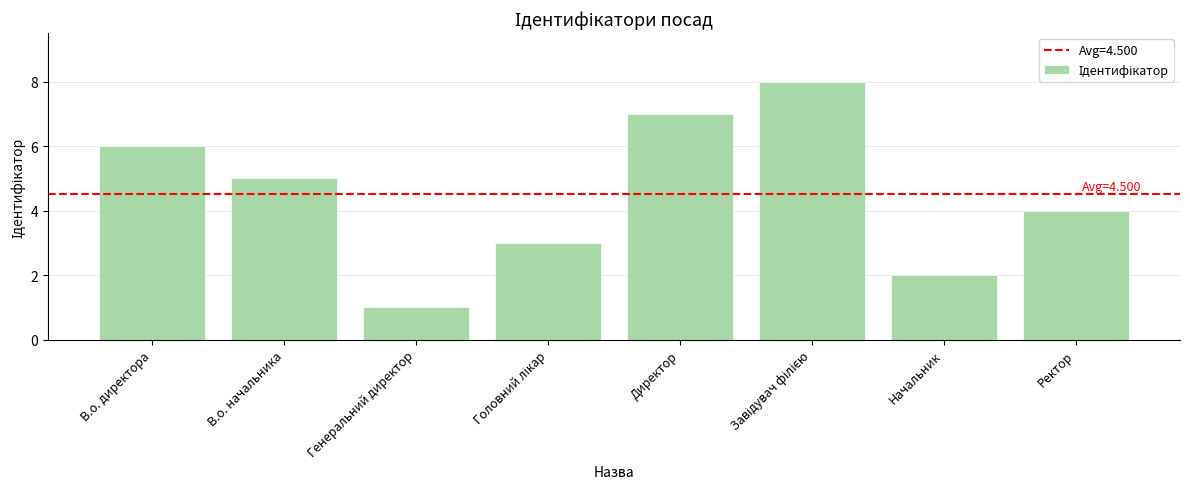

Does the chart contain stacked bars?

No